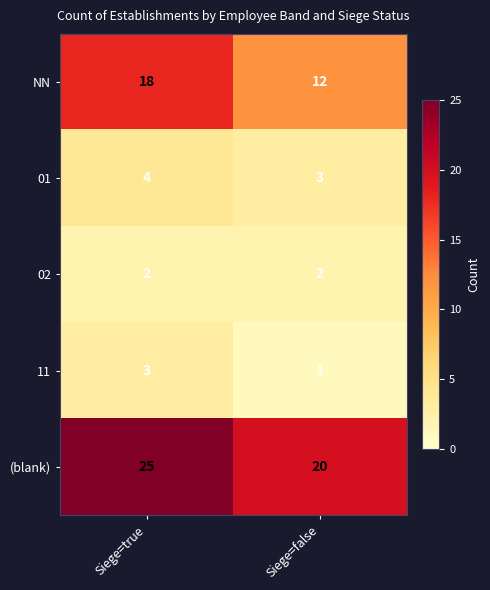

Reading right to left, extract all data points from this chart.

NN: 12	18
01: 3	4
02: 2	2
11: 1	3
(blank): 20	25